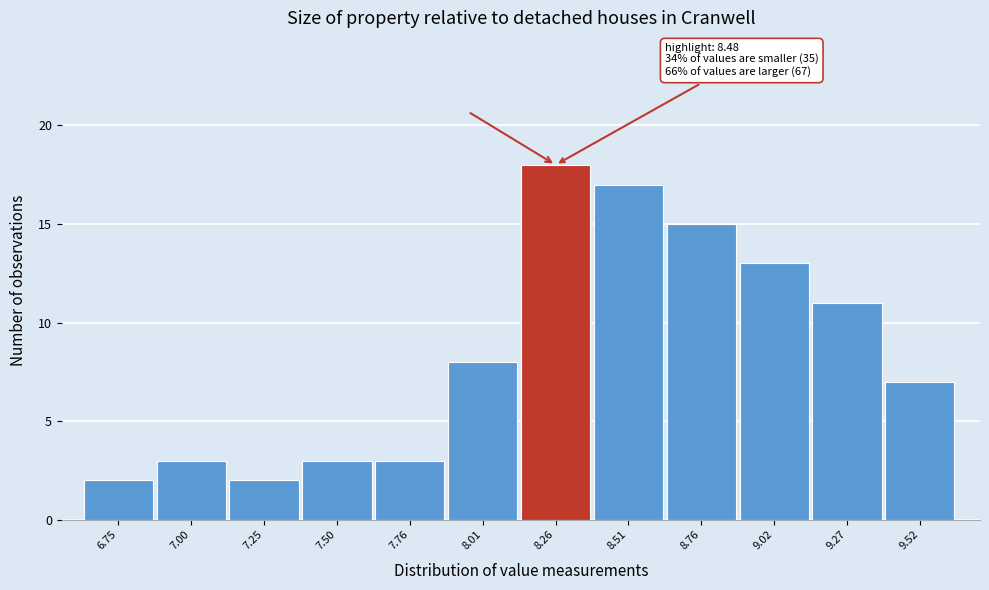

Reading left to right, list all the values displayed in this chart.

6.75=2	7.00=3	7.25=2	7.50=3	7.76=3	8.01=8	8.26=18	8.51=17	8.76=15	9.02=13	9.27=11	9.52=7